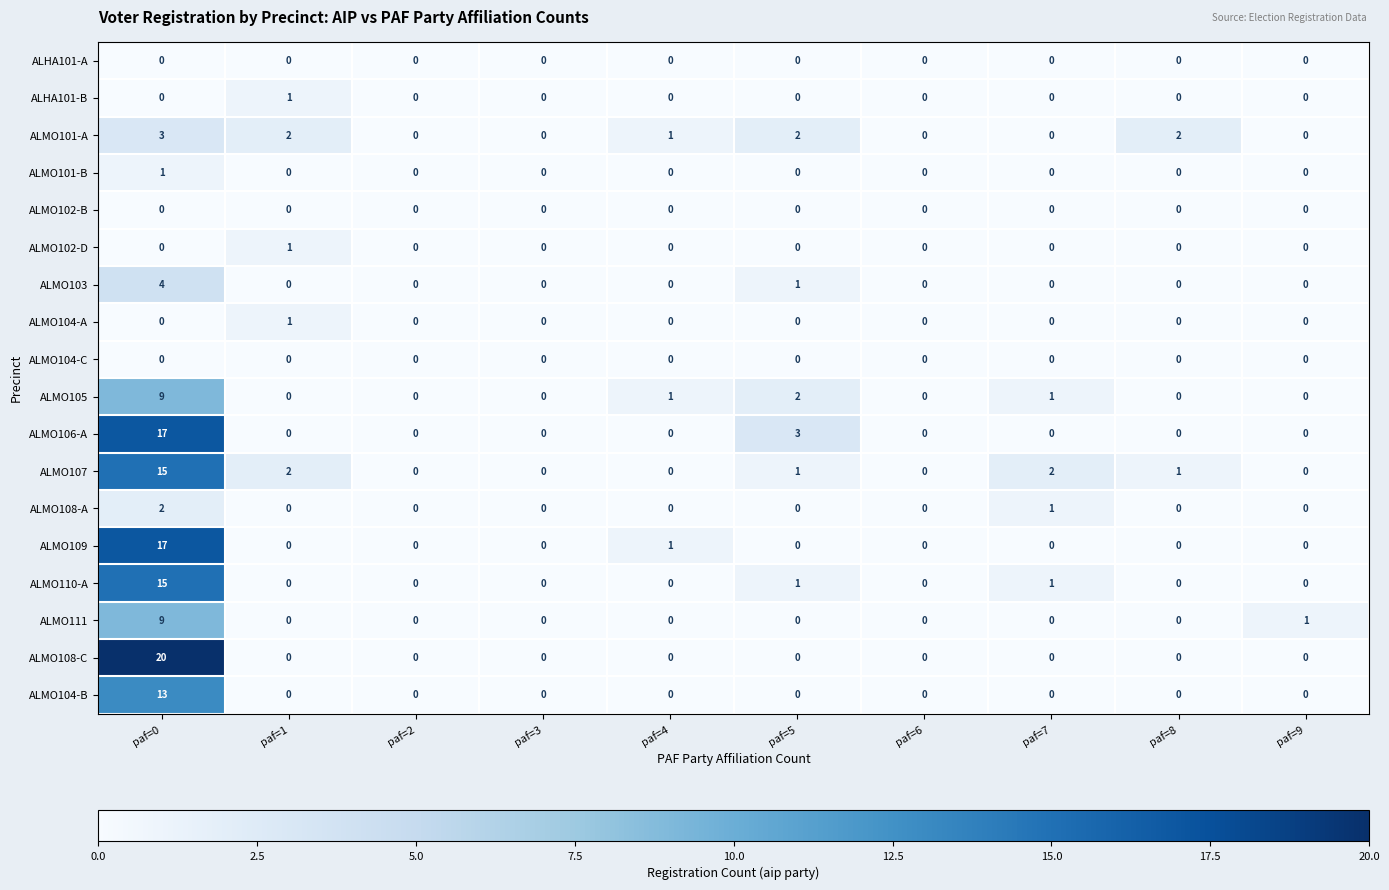

The ALMO107 series shows 8 at paf=2. True or false?

False